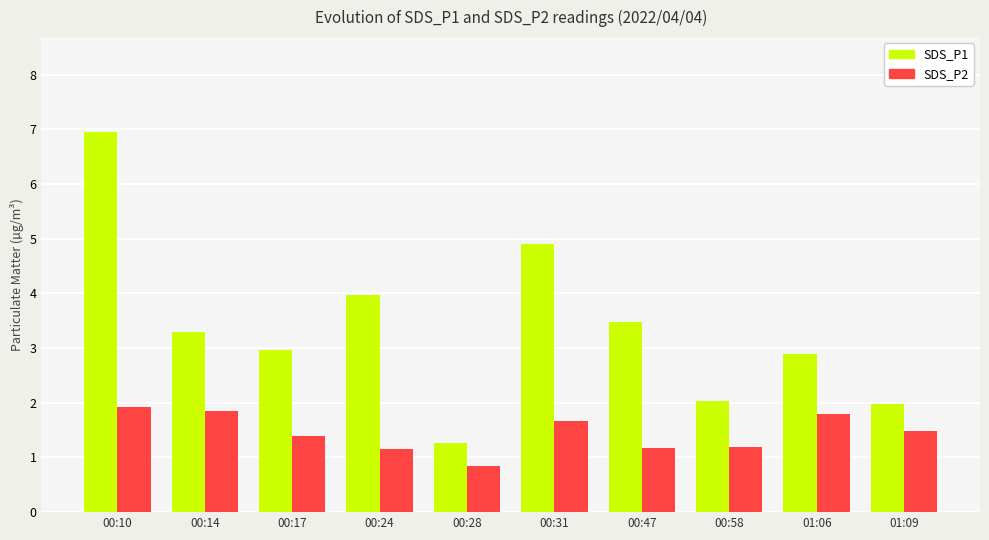

How many bars are there in total?

20